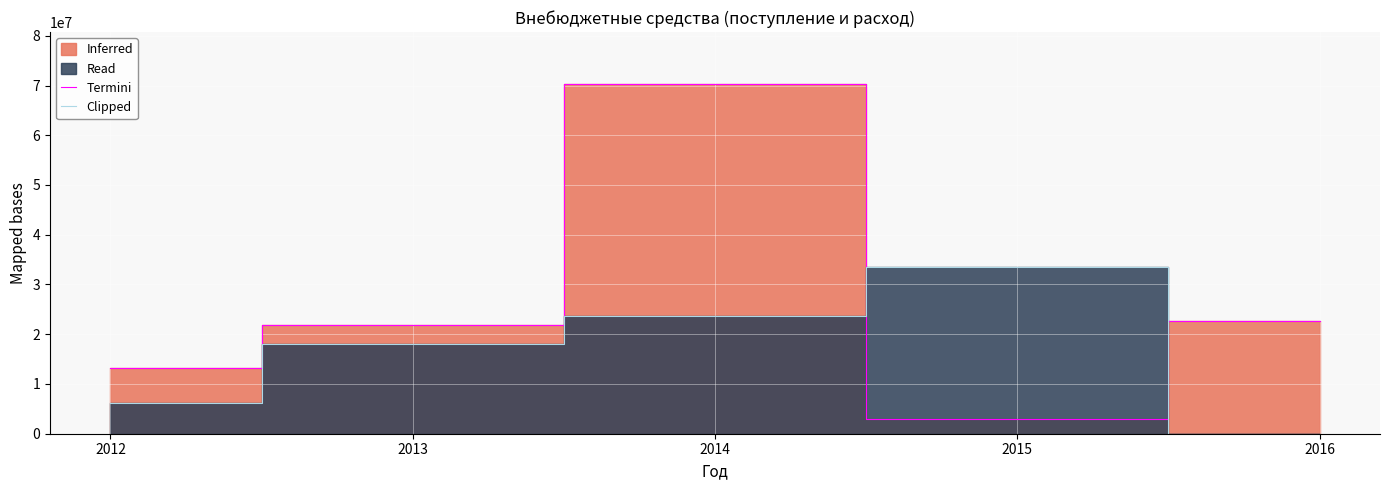

List the series in order of their peak value, highest first.

Termini, Clipped